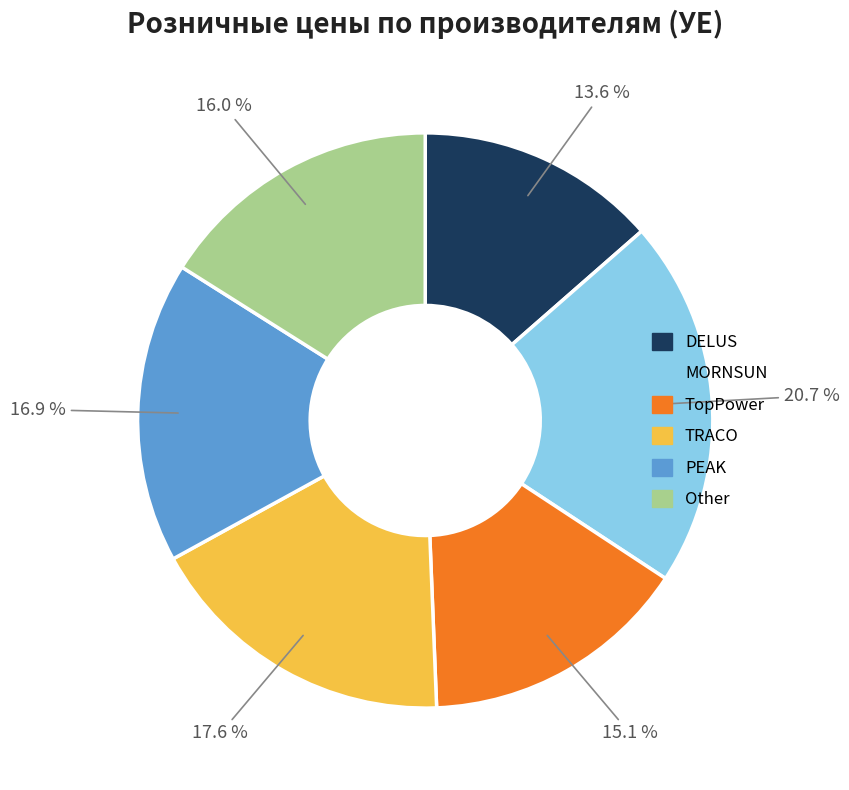

To the nearest percent, what is the difference between the TopPower and DELUS slice percentages?

2%